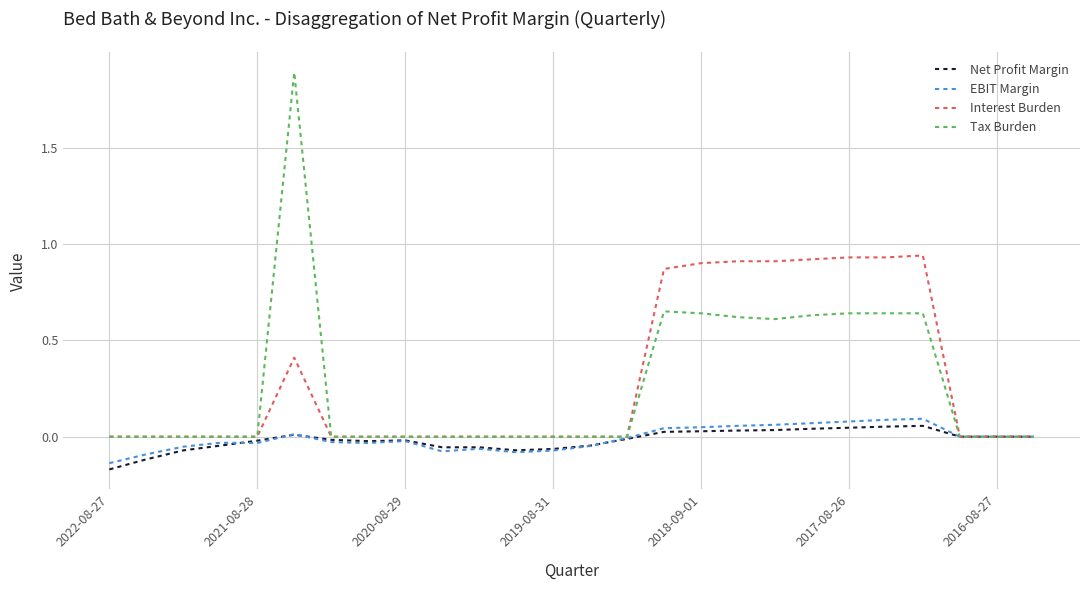

Which series has the widest spread of values?

Tax Burden